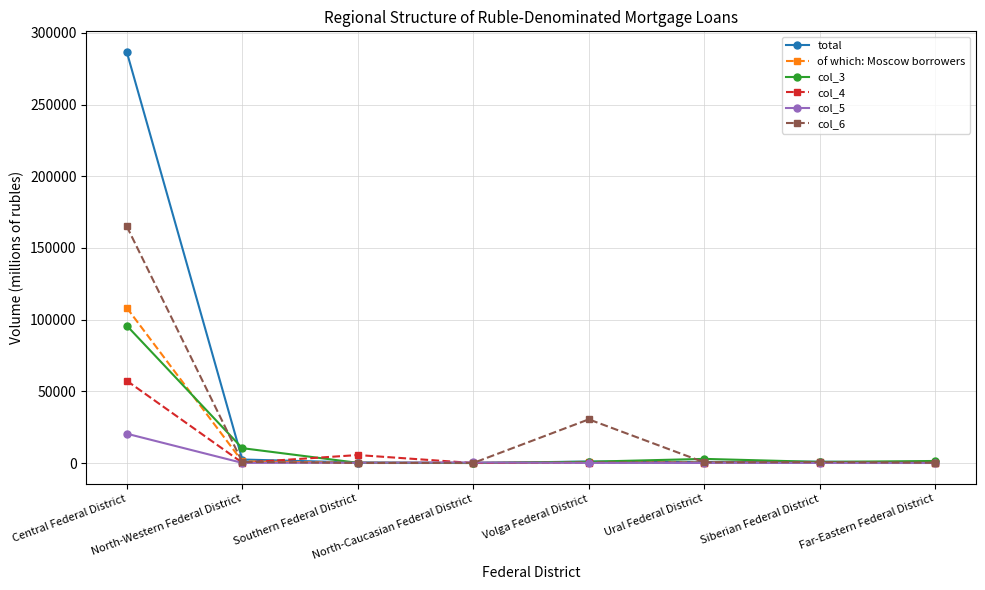

How many lines are shown in the chart?

6